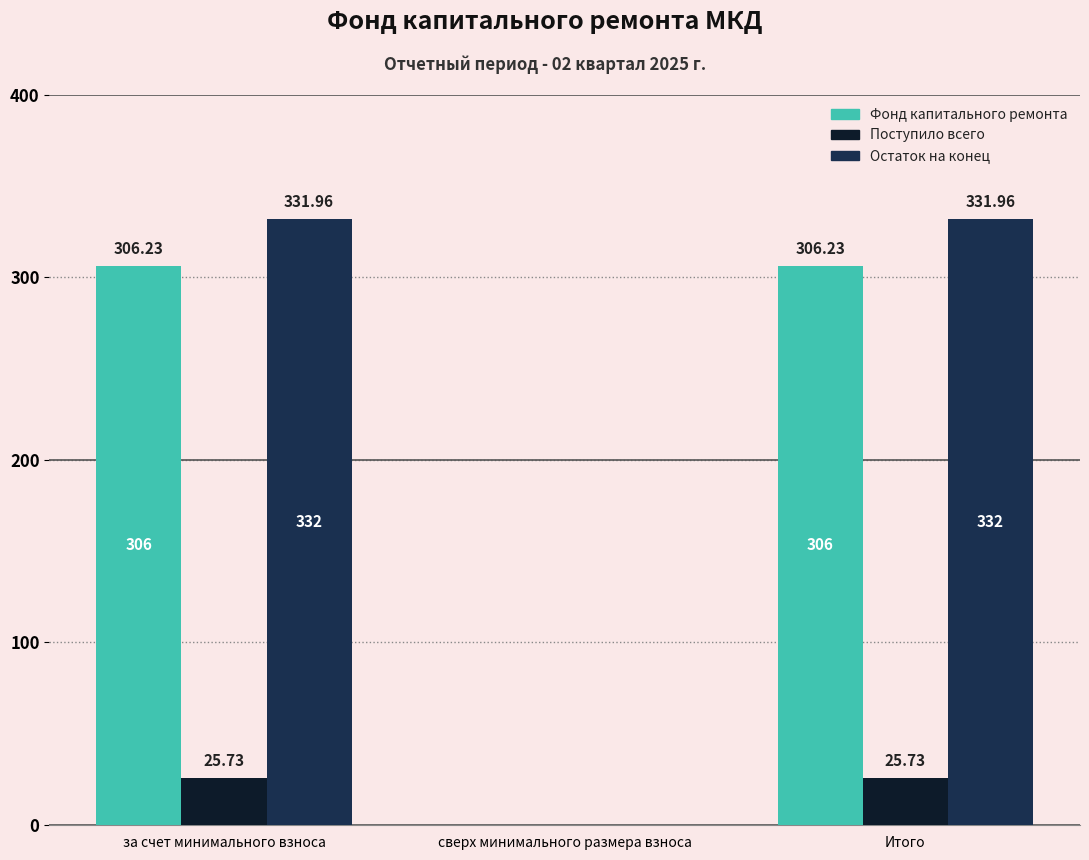

Which series changed the most between за счет минимального взноса and сверх минимального размера взноса?

Остаток на конец